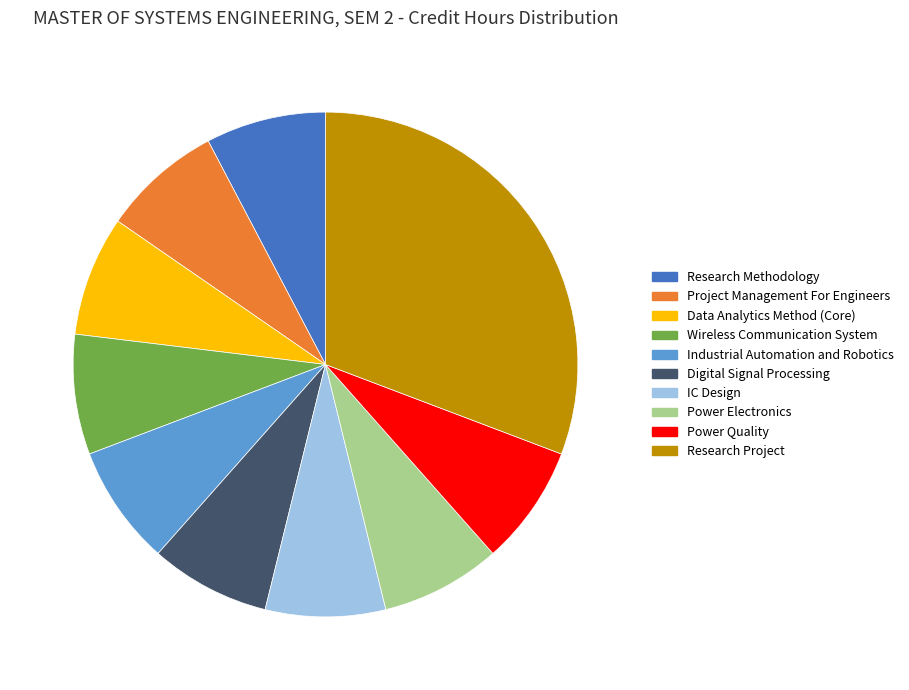

True or false: Power Quality accounts for 8% of the total.

True